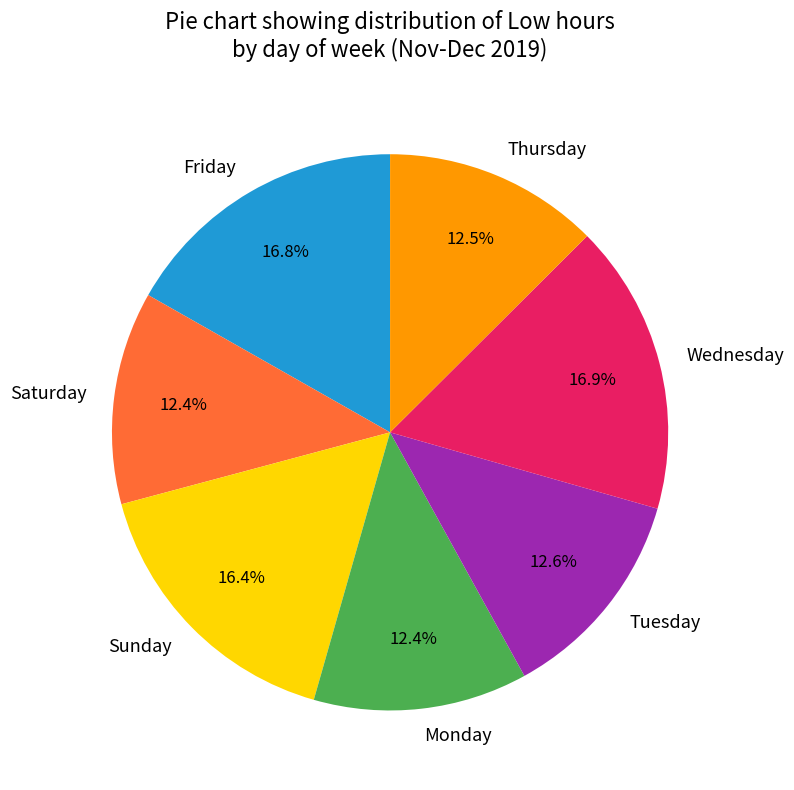

What percentage is NOT represented by Tuesday?

87.4%